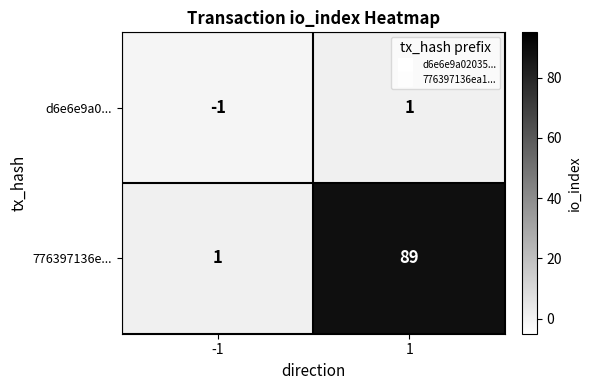

How many values in d6e6e9a0... are above zero?

1